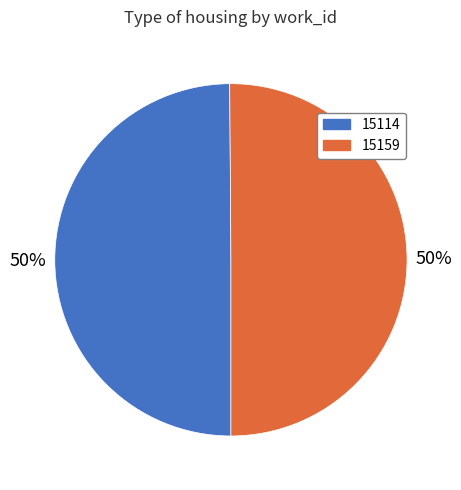

Is it true that 15159 is 58% of the pie?

False